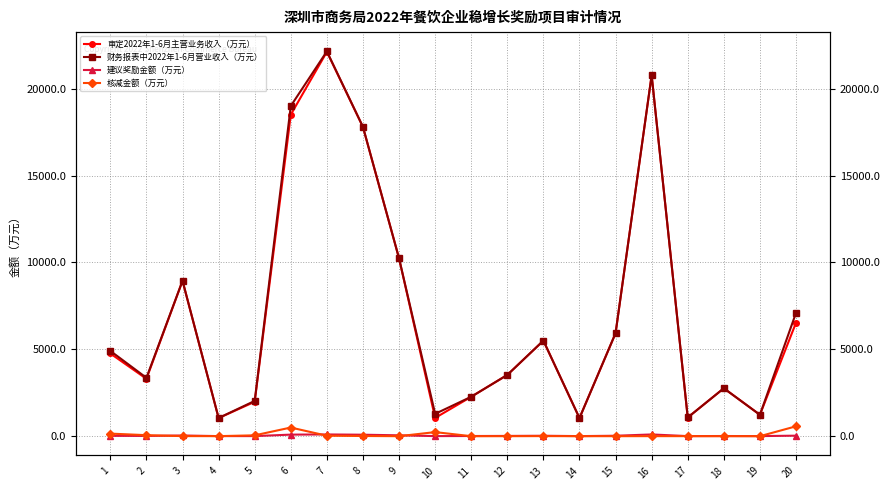

How many categories are shown in the chart?

20